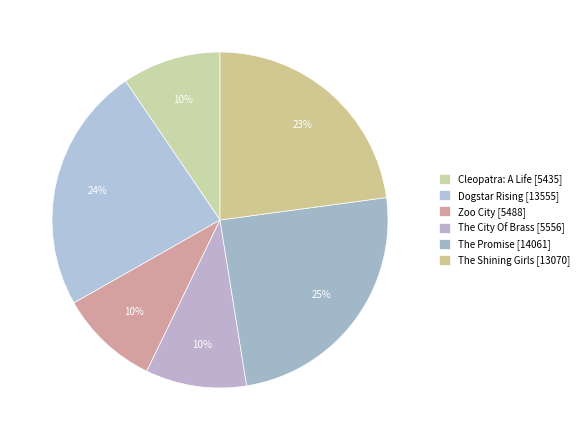

To the nearest percent, what portion does Zoo City represent?

10%